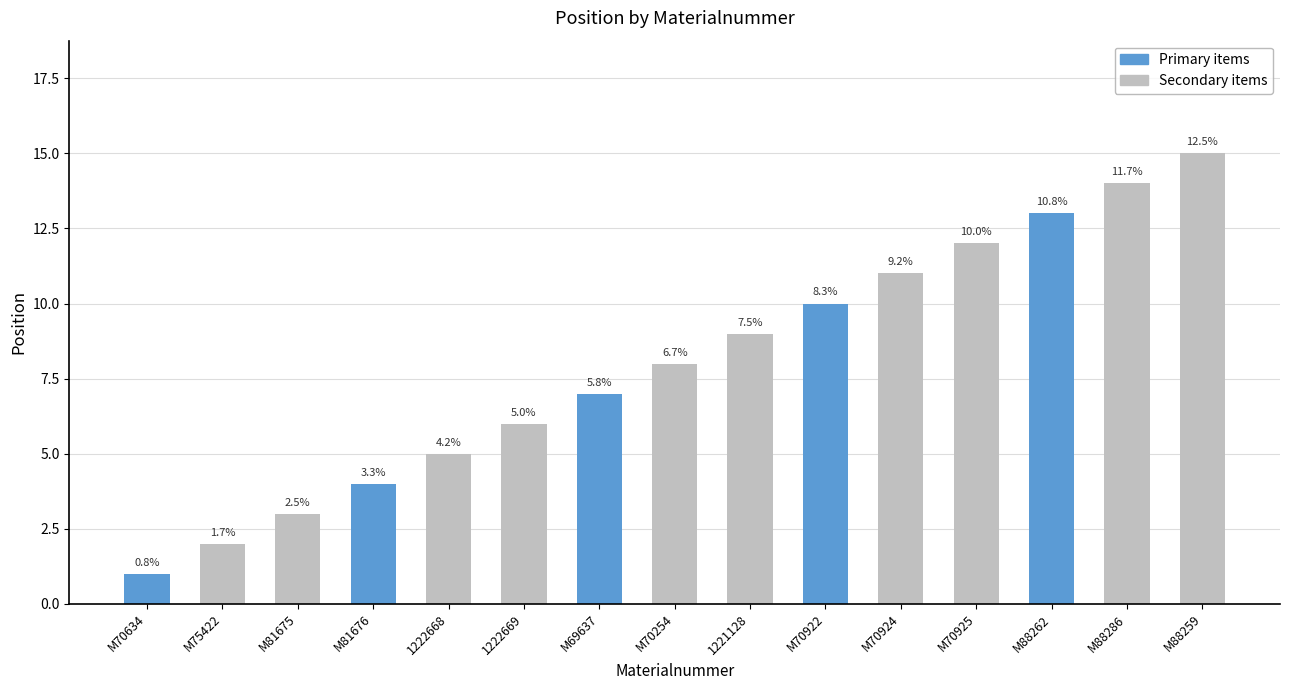

The value at M81675 is 5. True or false?

False